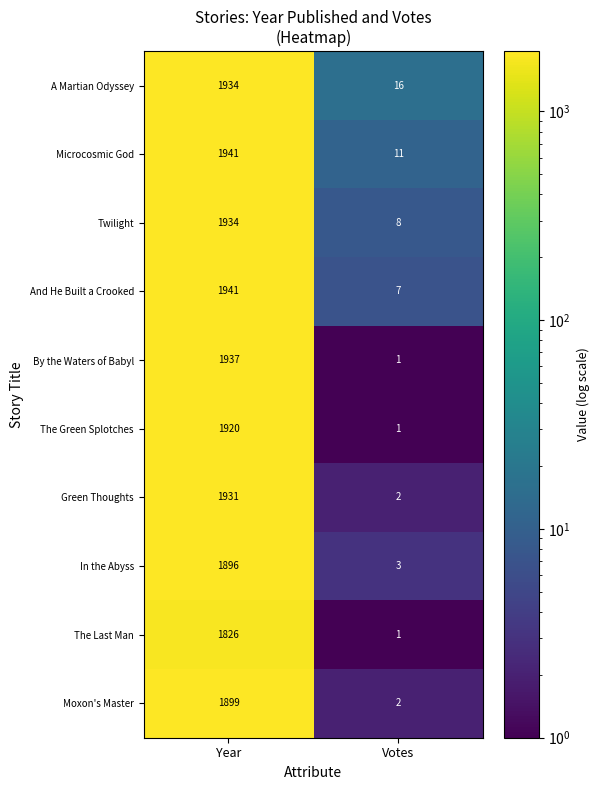

Which series has the widest spread of values?

By the Waters of Babyl